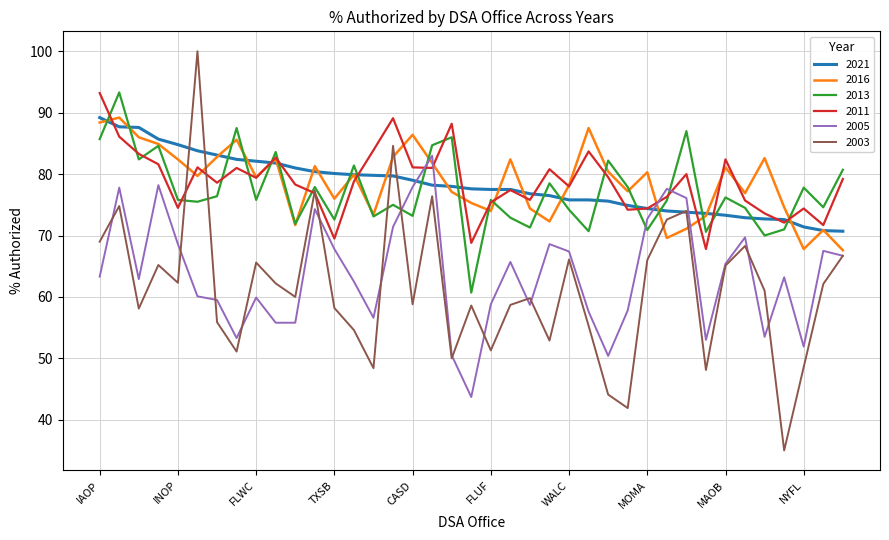

How many interior local peaks does the 2011 series have?

11